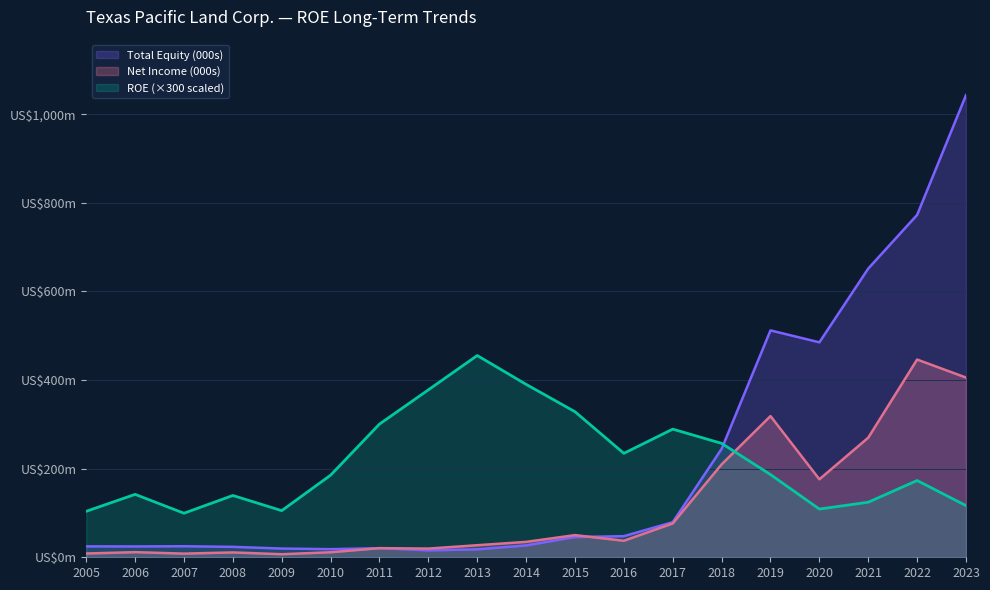

At which category is the sum across all series the highest?

2023